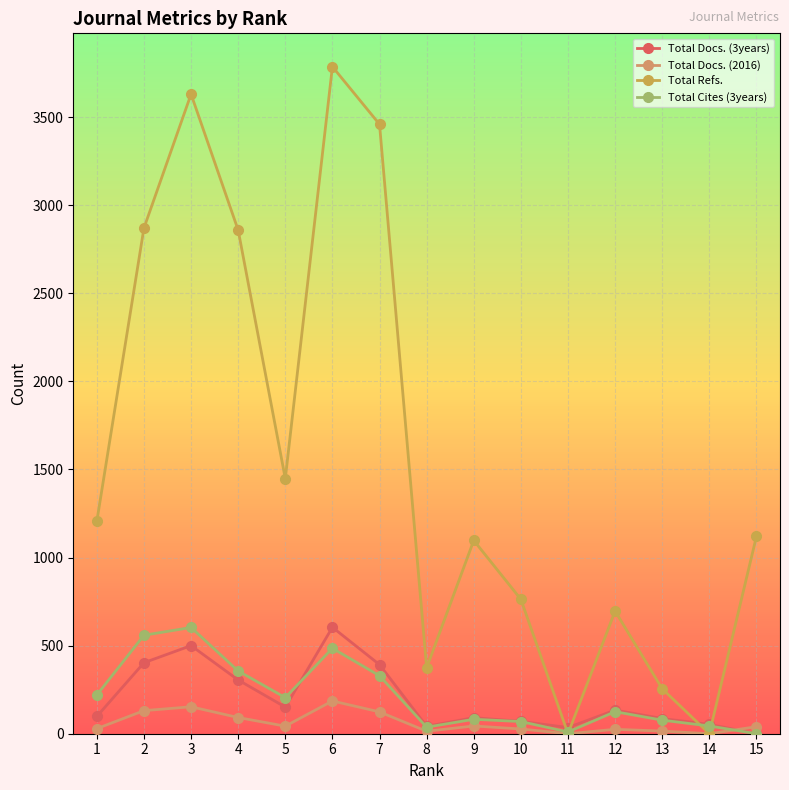

How many values in the Total Docs. (2016) series are below 40?

7